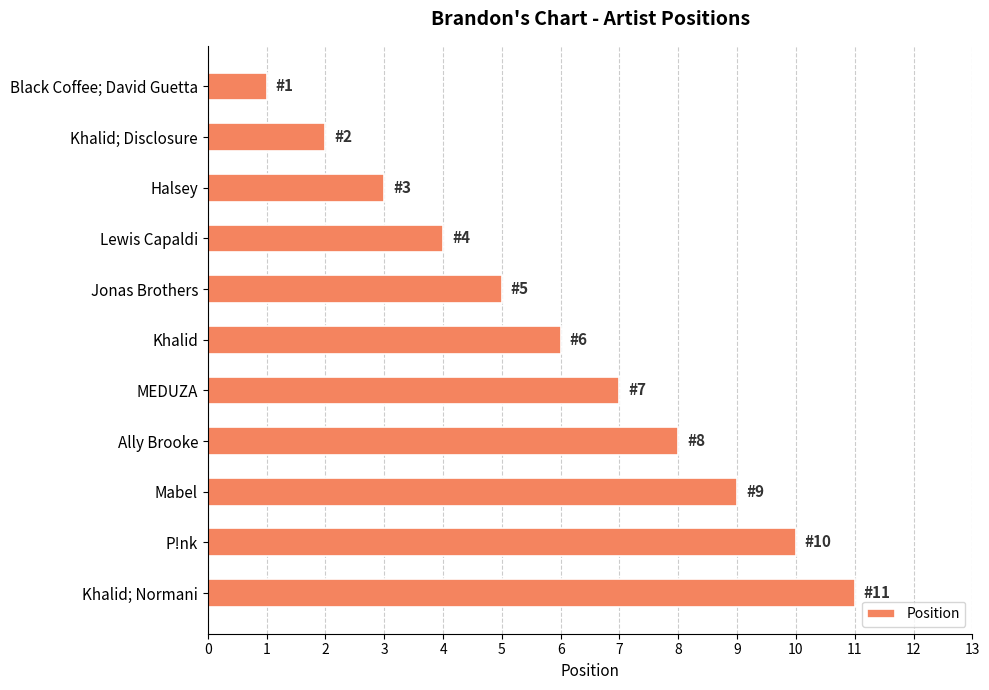

True or false: the data shows 10 at P!nk.

True